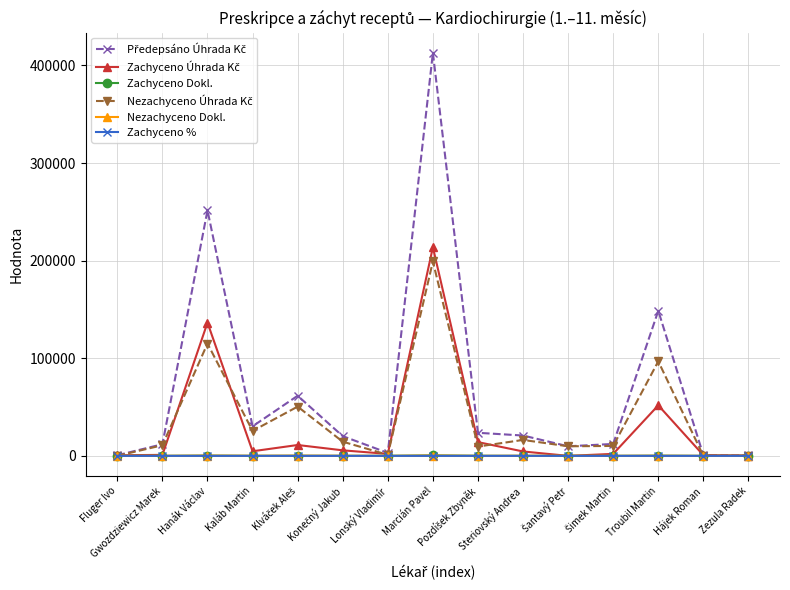

Which label corresponds to the largest value in the chart?

Marcián Pavel